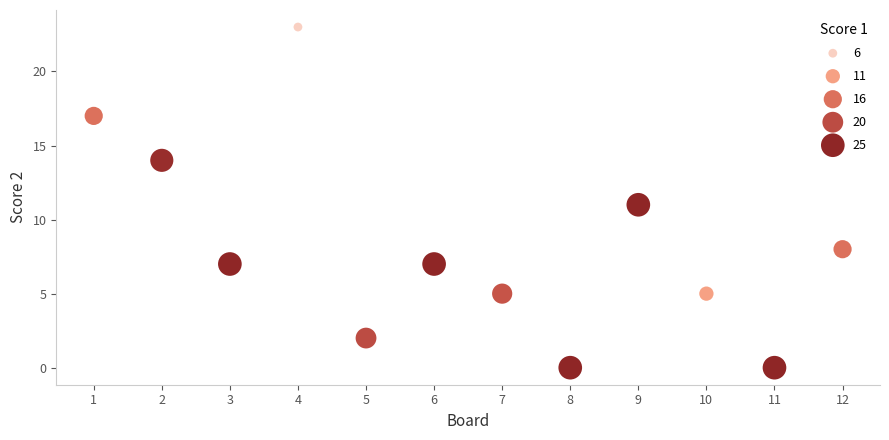

What is the range of X values (max minus min)?

11